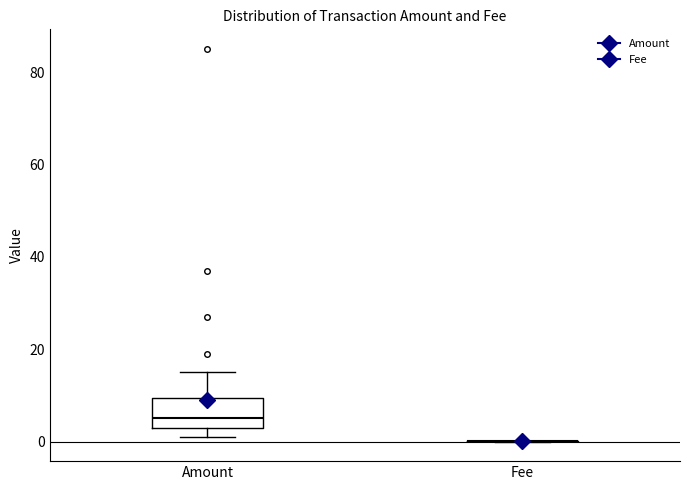

Reading left to right, read every box against the y-axis: the position of its median line, the range the box covers, and the ends of its whiskers. The values are not printed on the chart, so give them approximately, as read against the axis.

Amount: median 6, box 4 to 10, whiskers 2 to 16
Fee: box collapsed to a line at 0, whiskers 0 to 0